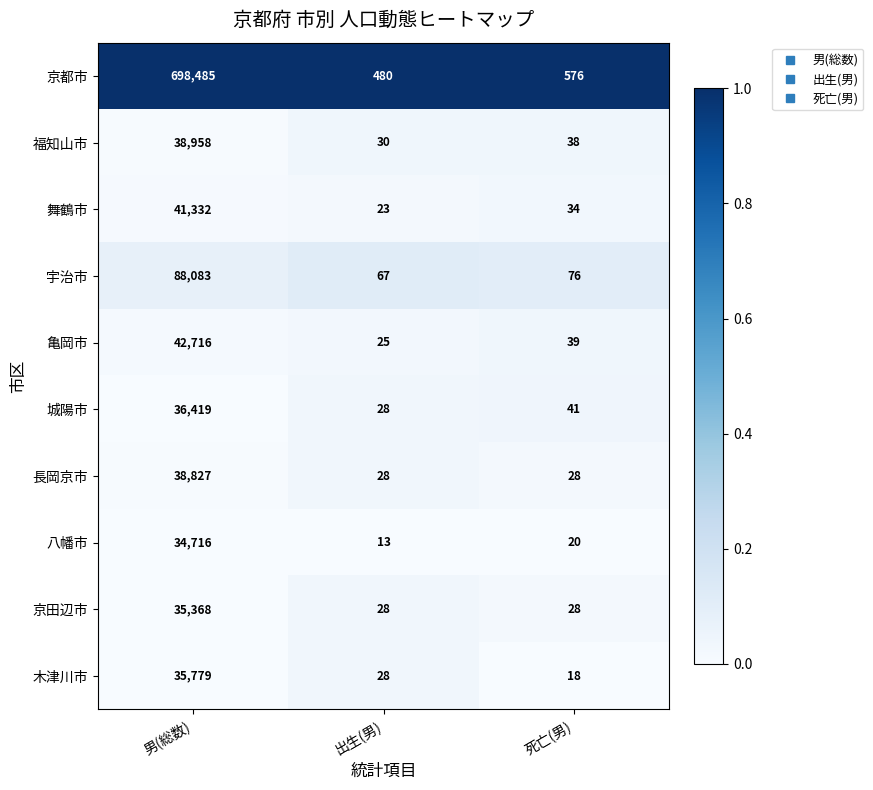

What value does the 京都市 series have at 死亡(男), to the nearest 10?

580